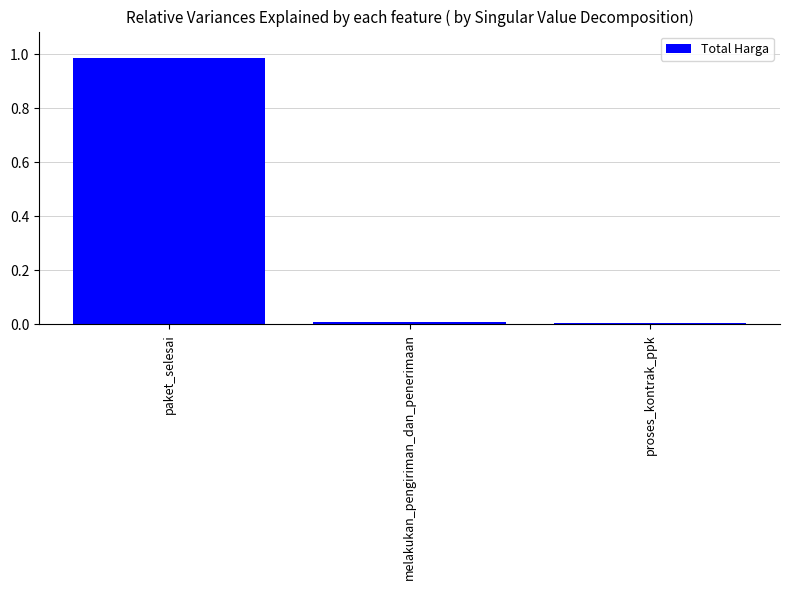

True or false: the data shows 0.0 at melakukan_pengiriman_dan_penerimaan.

True